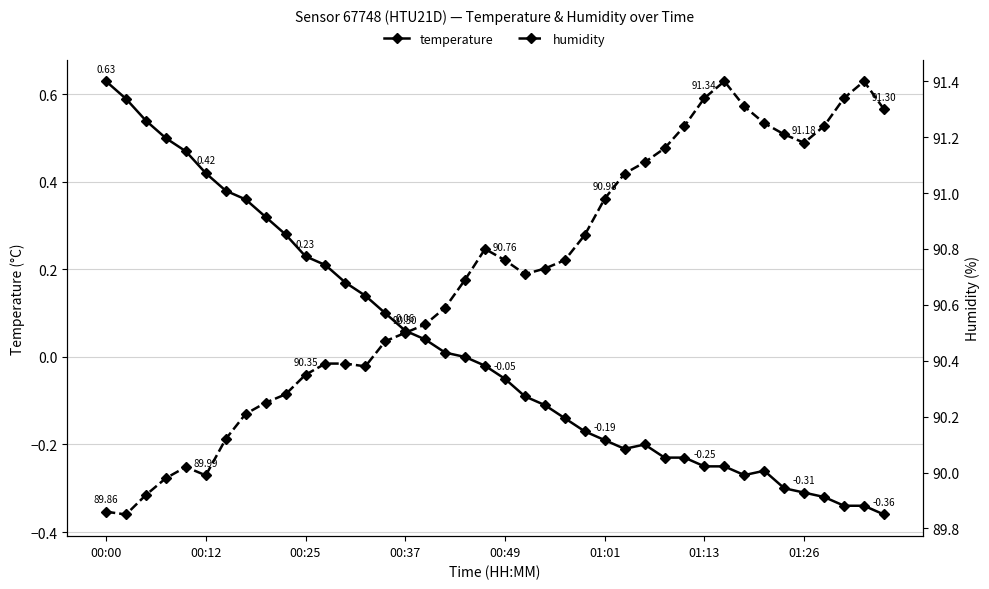

How many data points in humidity are above 90?

35